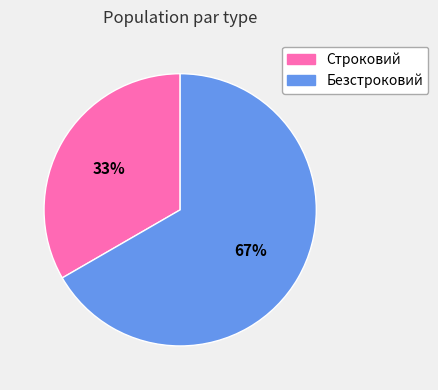

To the nearest percent, what is the combined percentage of Строковий and Безстроковий?

100%